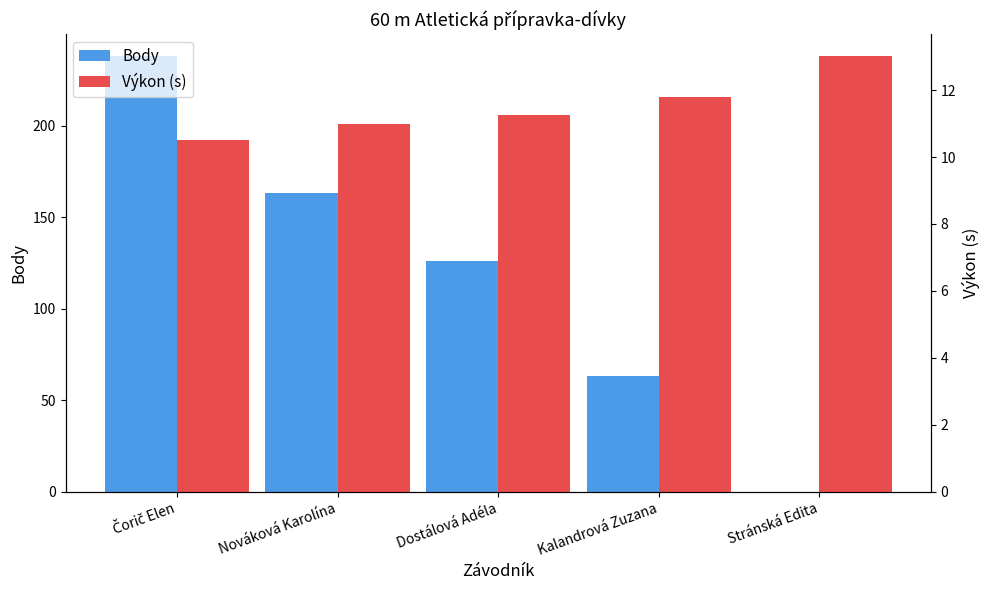

Is it true that Body equals 112.7 at Kalandrová Zuzana?

False